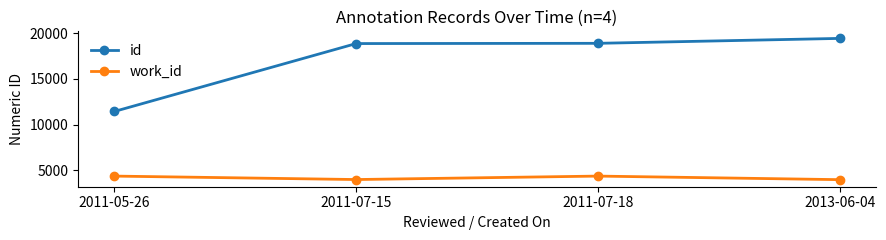

Is it true that work_id equals 1672 at 2011-07-18?

False